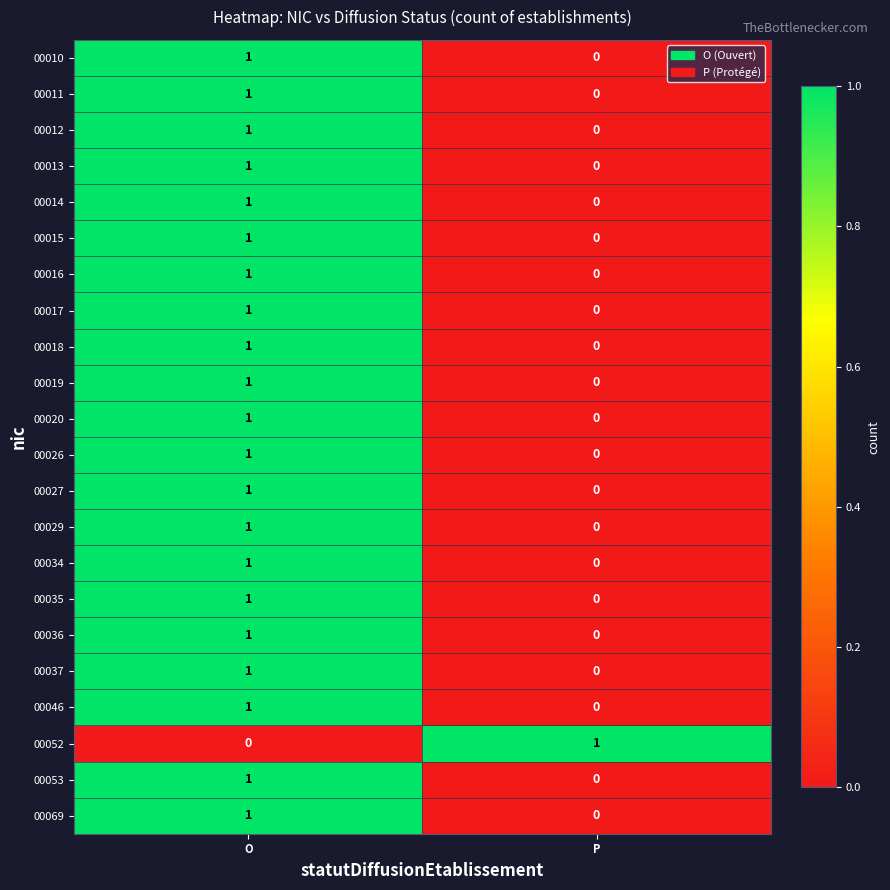

The 00046 series shows 1 at O. True or false?

True